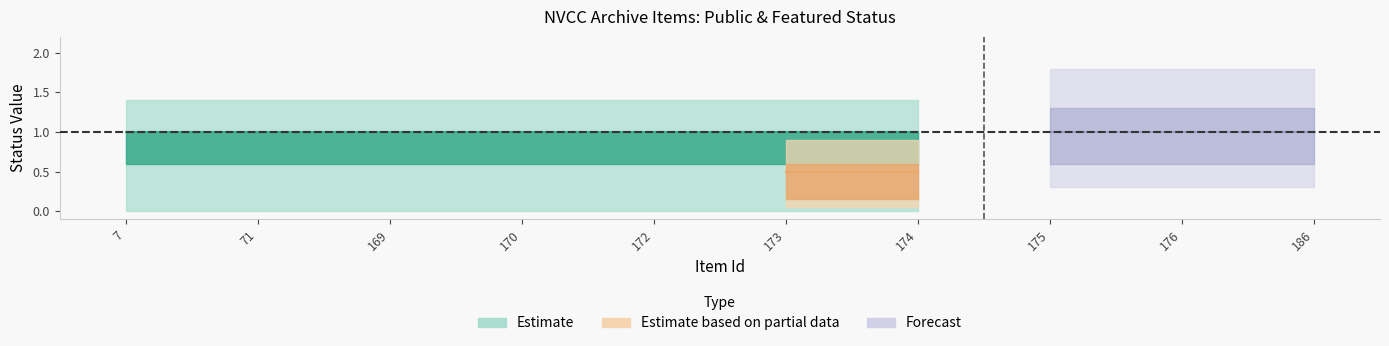

At which category does the chart reach its minimum across all series?

7